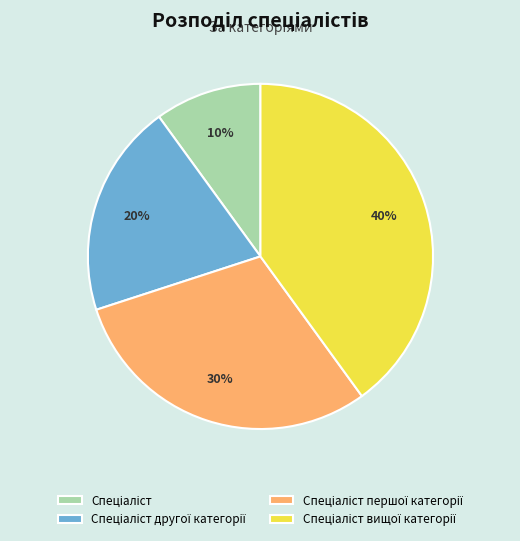

Is there a majority slice in this chart?

No